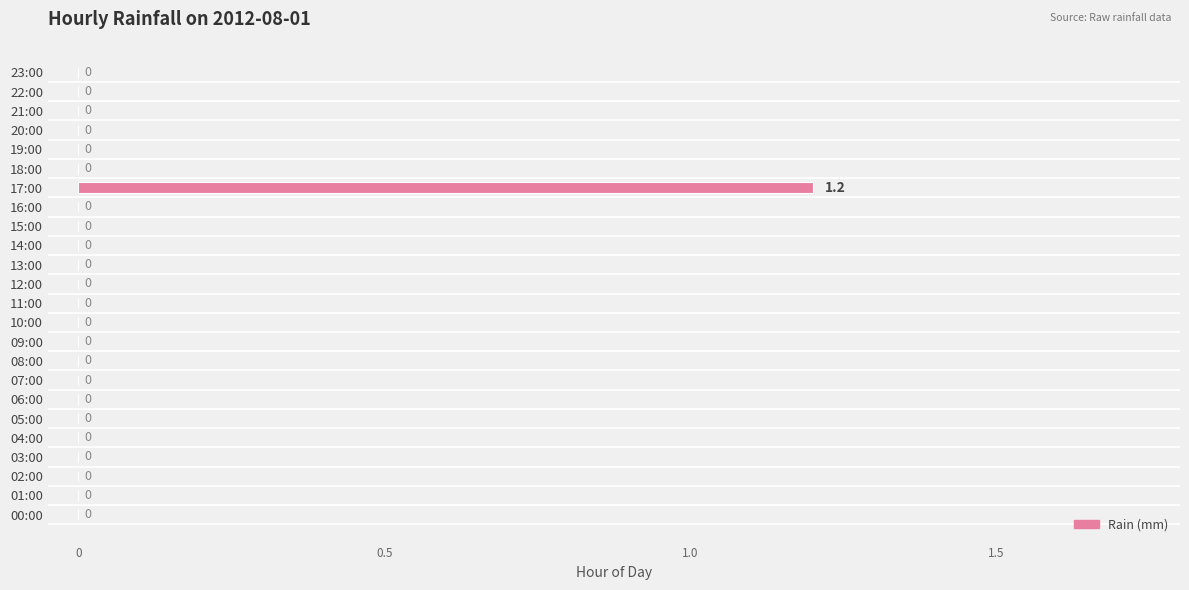

How many categories are shown in the chart?

24